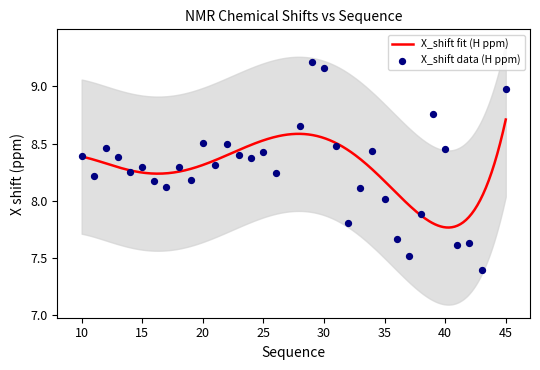

At which label does X_shift fit (H ppm) reach its peak?

45